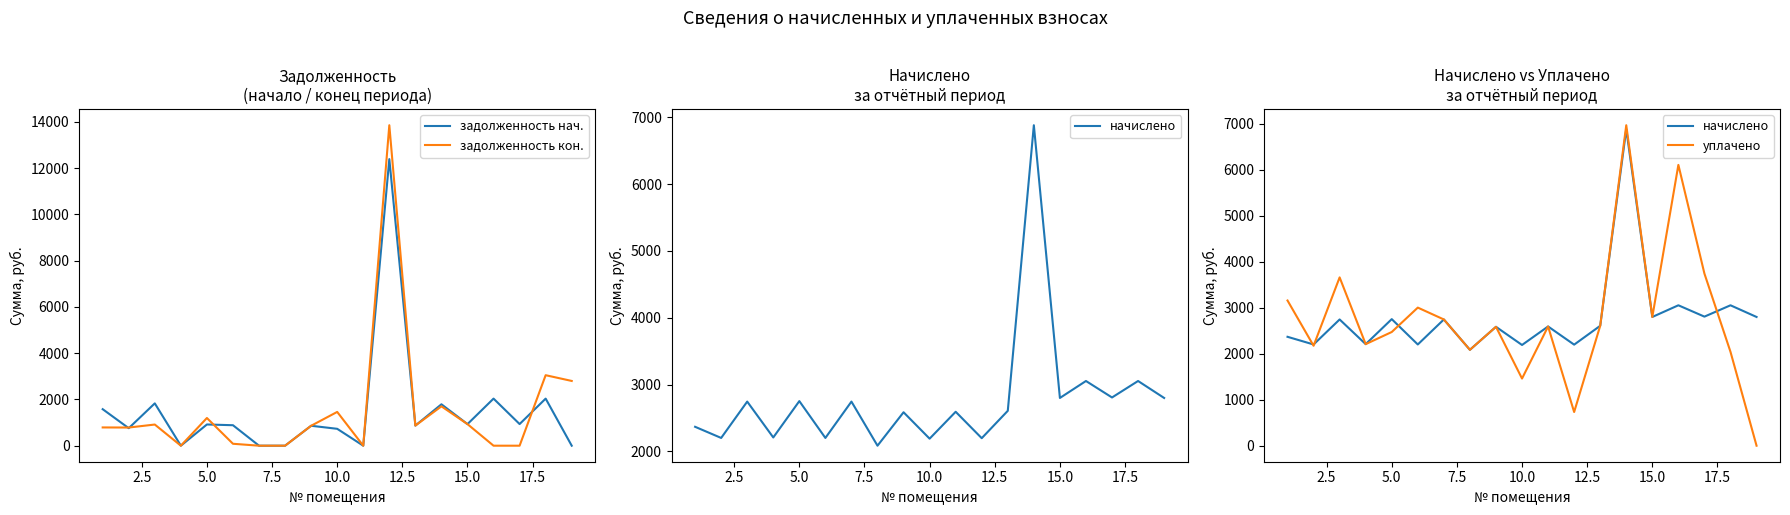

What is the highest value of the задолженность кон. series?

13857.9